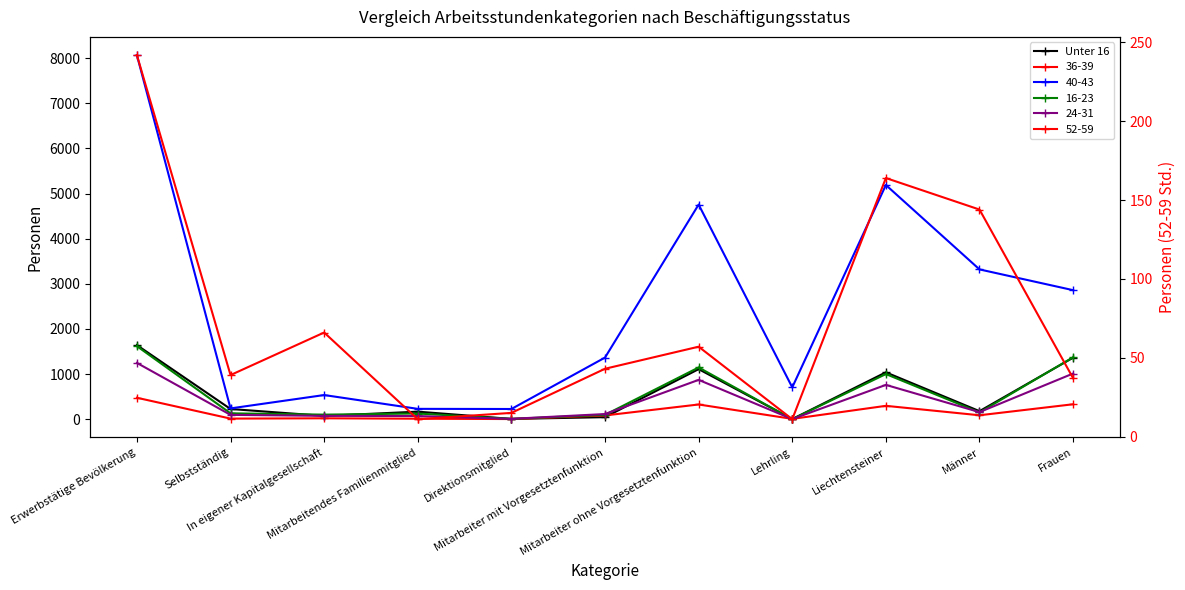

How many values are below 180?

5